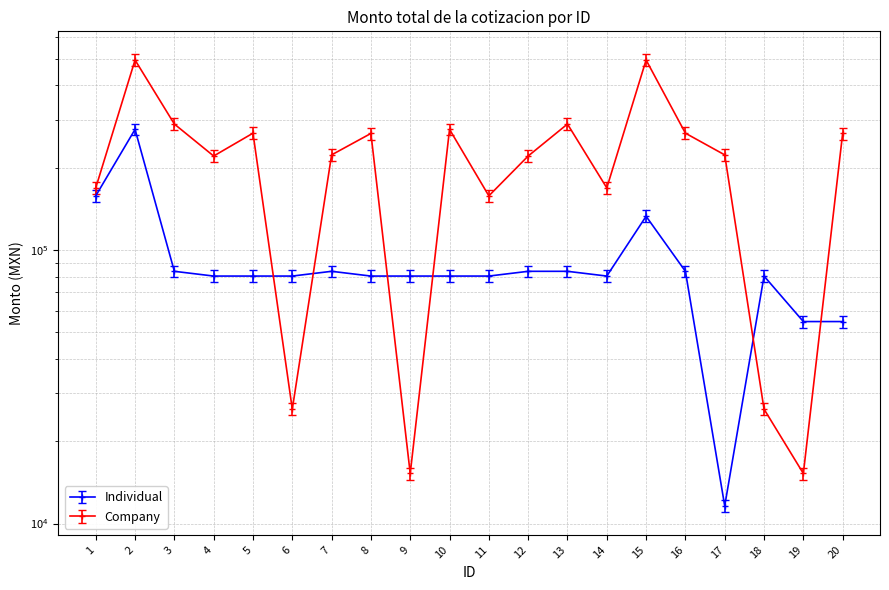

Where does the Company series first go above 222737?

2